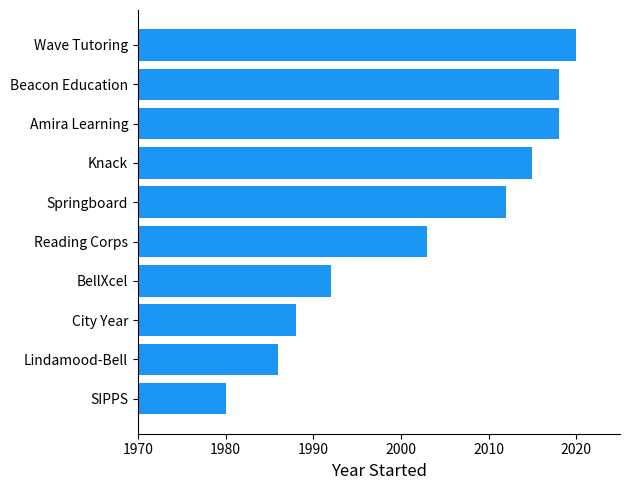

What is the change in value from Knack to Amira Learning?

+3